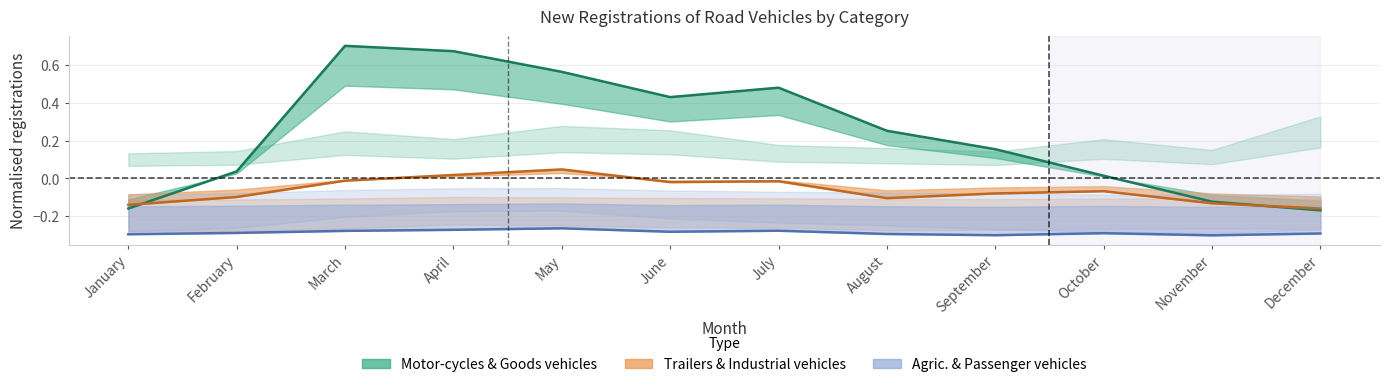

How many values in the Motor-cycles series are below 0?

3